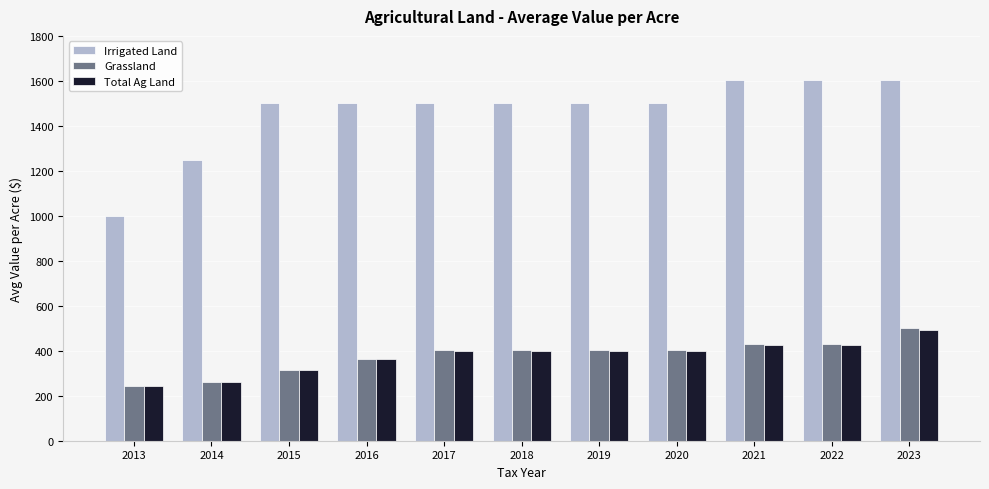

Which series has the widest spread of values?

Irrigated Land